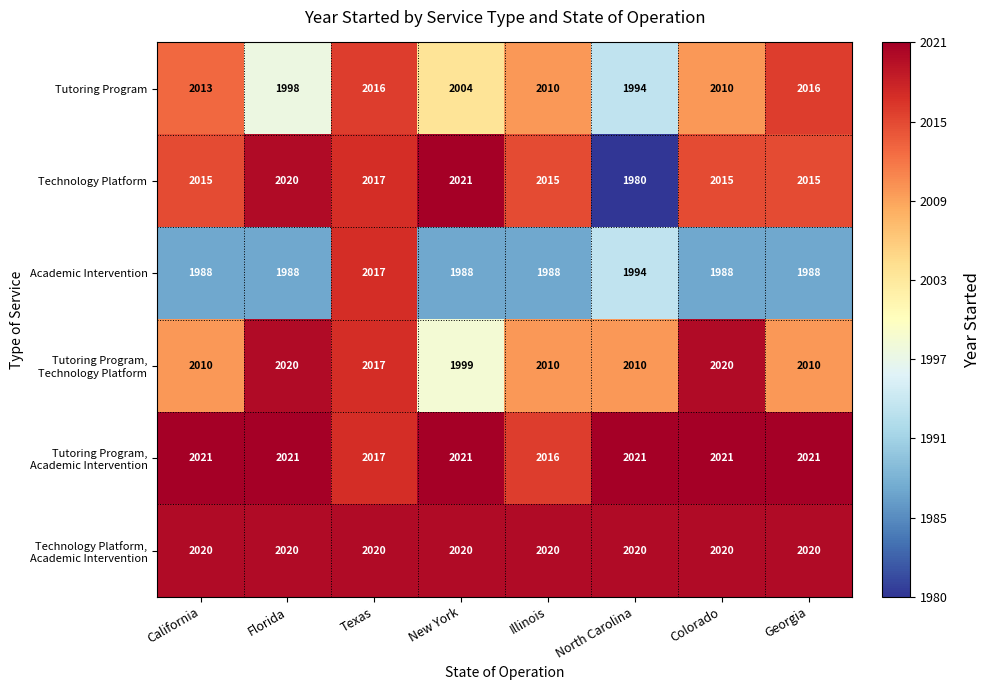

Is it true that Tutoring Program equals 3226 at New York?

False